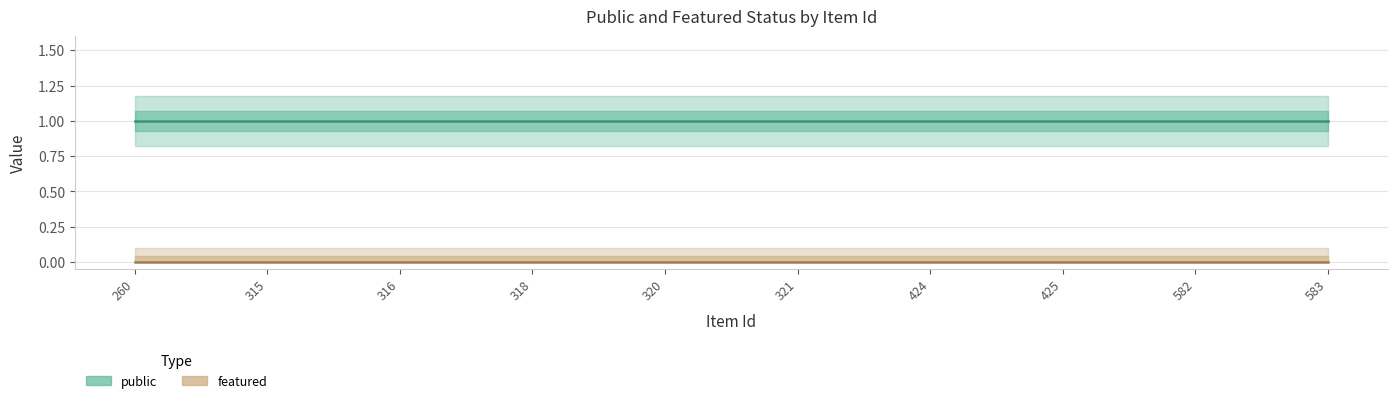

Rank the series by their maximum value, from lowest to highest.

featured, public